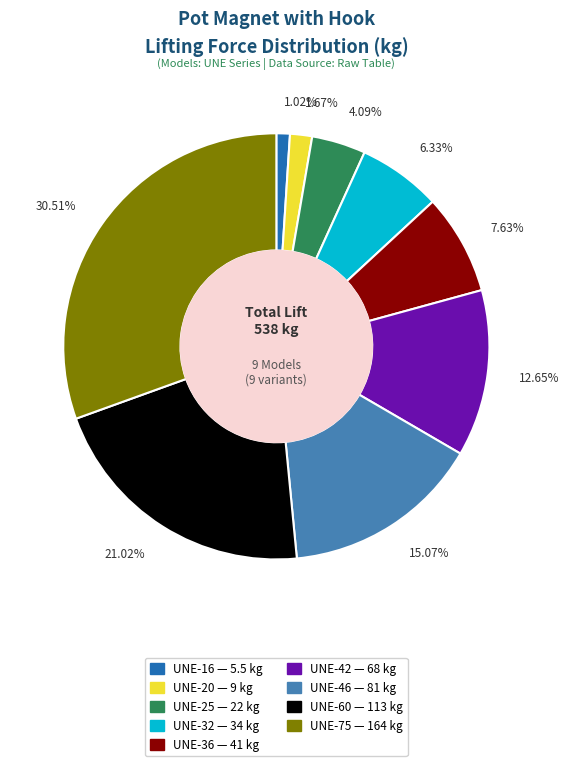

Rank the categories by value from lowest to highest.

UNE-16, UNE-20, UNE-25, UNE-32, UNE-36, UNE-42, UNE-46, UNE-60, UNE-75